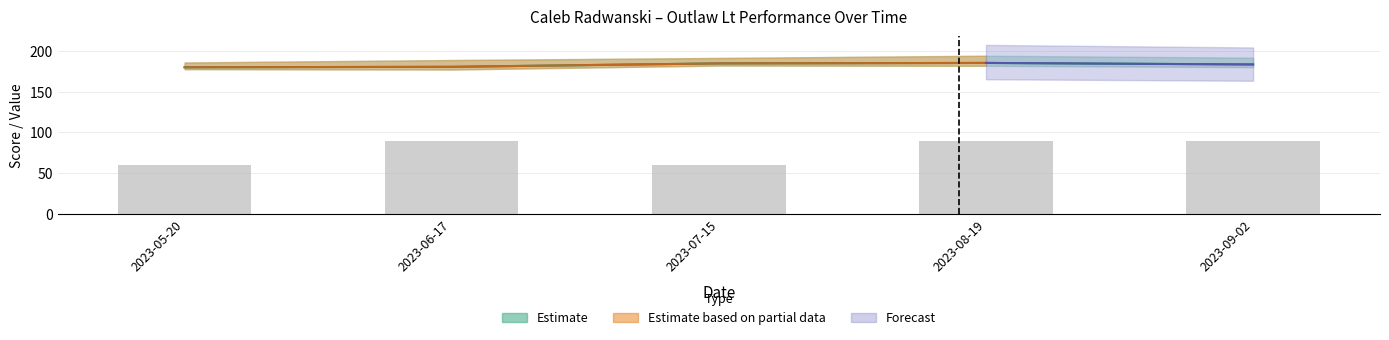

Rank the categories by value from lowest to highest.

2023-05-20, 2023-07-15, 2023-06-17, 2023-08-19, 2023-09-02